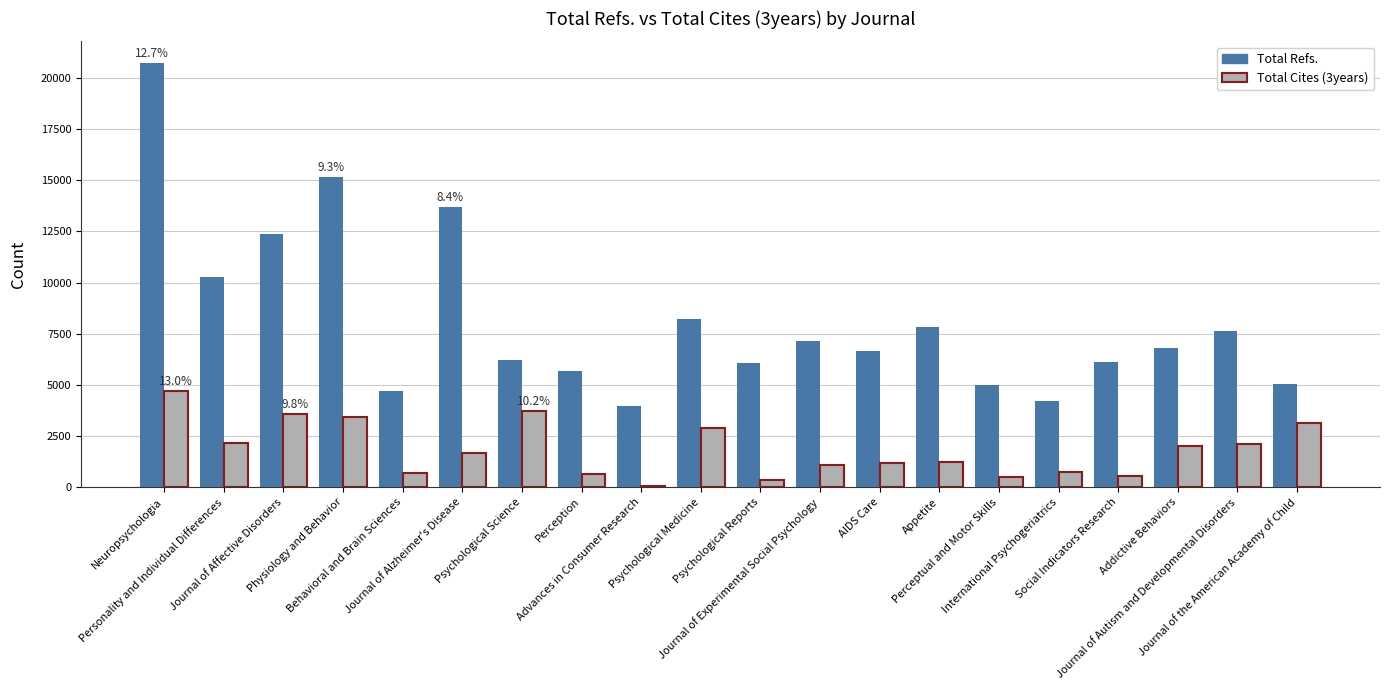

Which series has the largest total across all categories?

Total Refs.